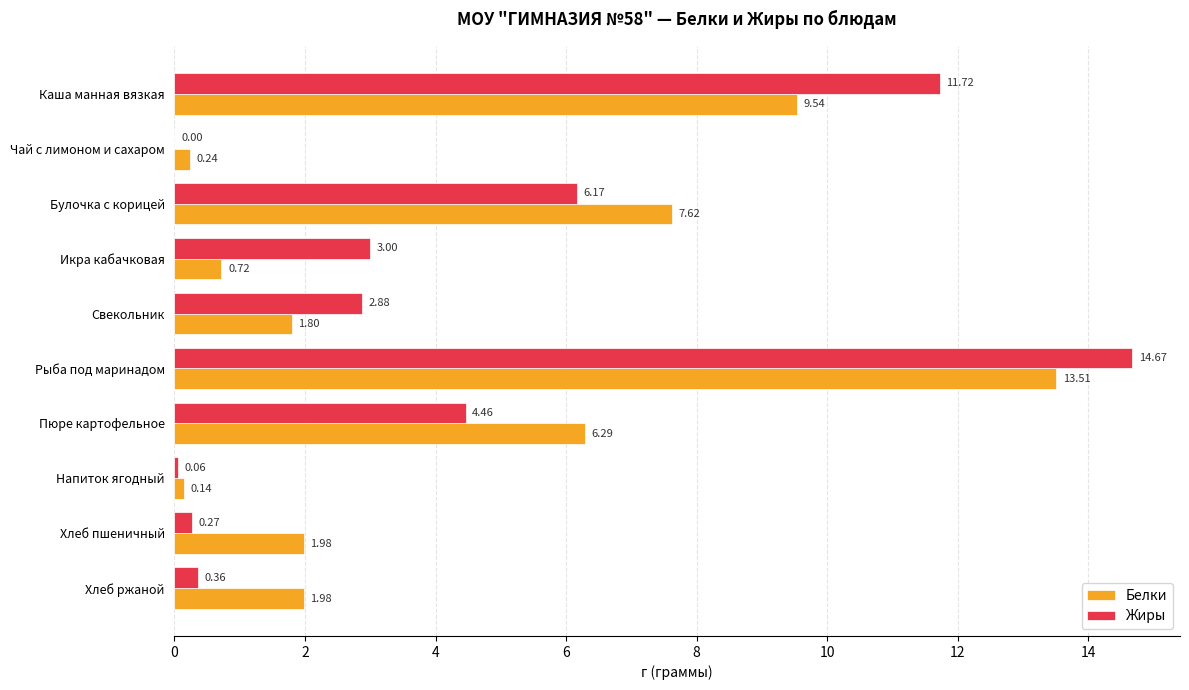

Which series has the largest total across all categories?

Белки